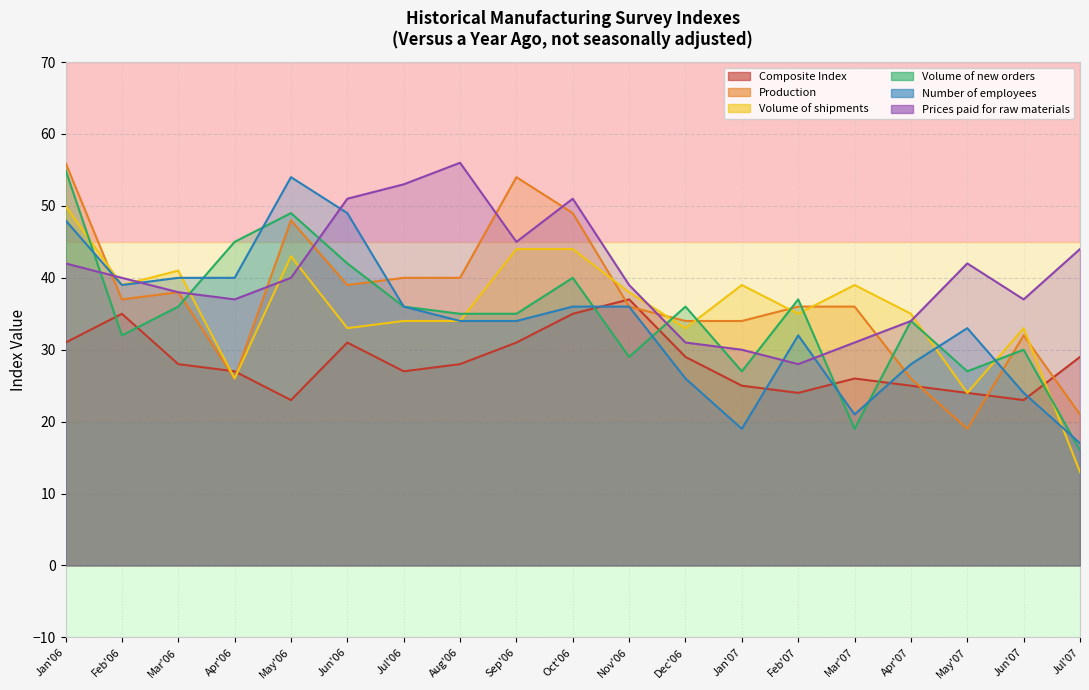

List the labels in order of Production value, largest first.

Jan'06, Sep'06, Oct'06, May'06, Jul'06, Aug'06, Jun'06, Mar'06, Feb'06, Nov'06, Feb'07, Mar'07, Dec'06, Jan'07, Jun'07, Apr'06, Apr'07, Jul'07, May'07